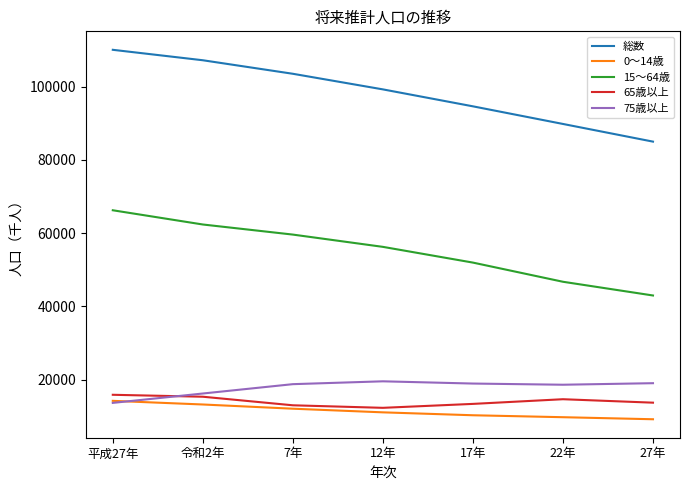

The value of 0～14歳 at 令和2年 is 13238. True or false?

True